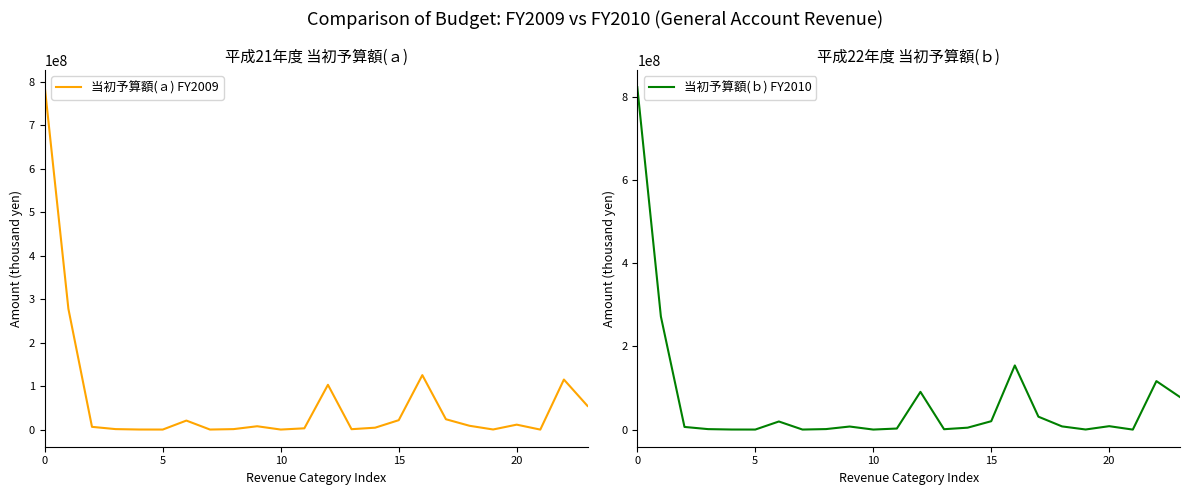

Rank the series by their average value, from lowest to highest.

当初予算額(ａ) FY2009, 当初予算額(ｂ) FY2010